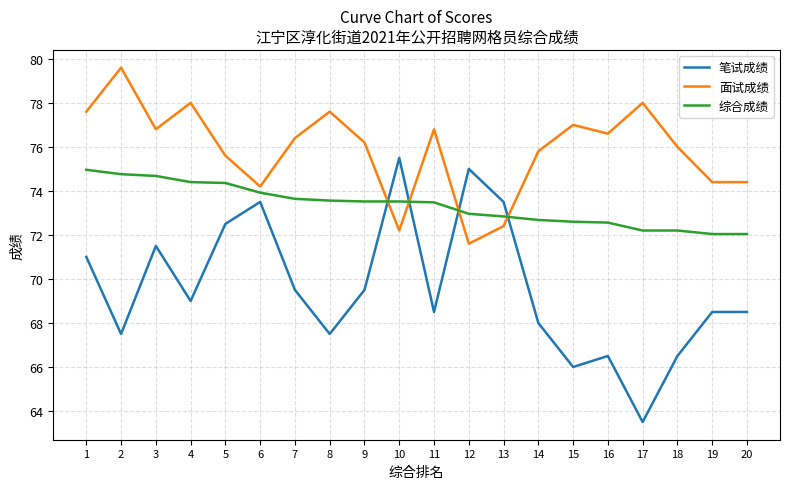

True or false: 综合成绩 has a value of 75.0 at 1.

True